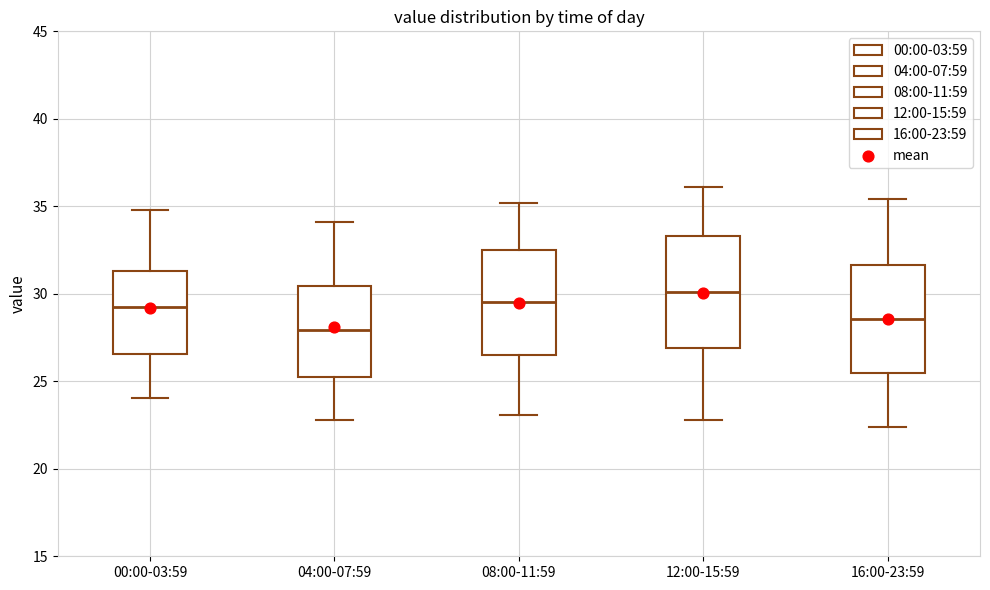

Which box's median line is the highest?

12:00-15:59